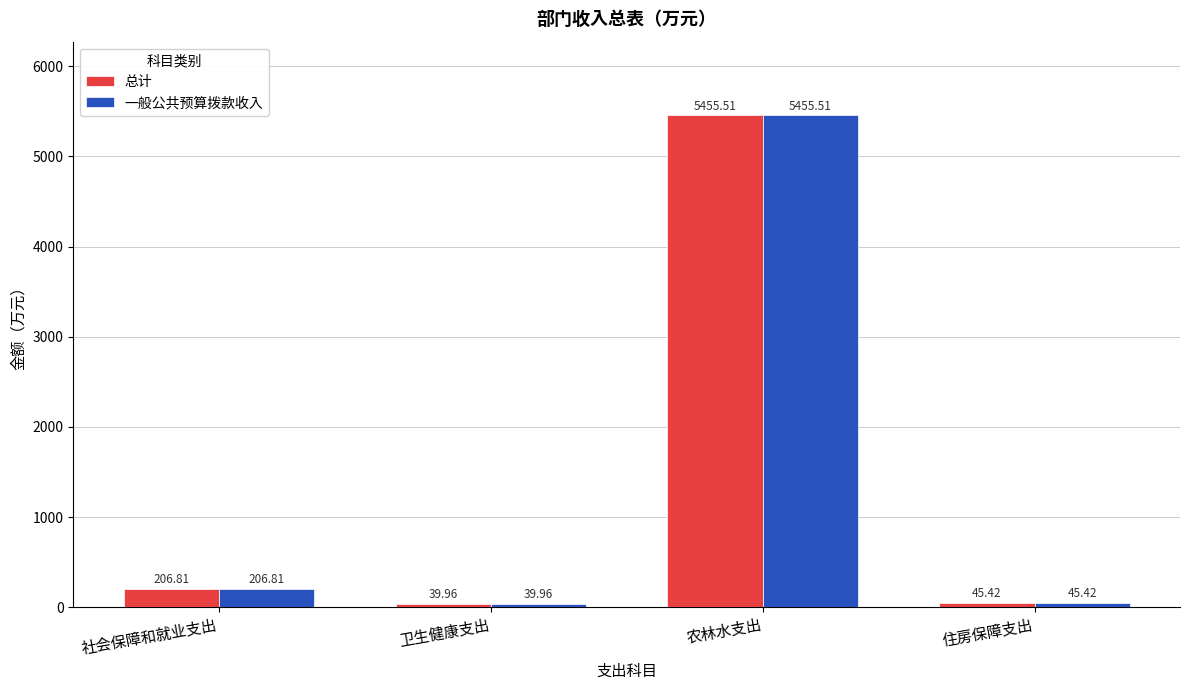

What value does the 总计 series have at 住房保障支出?

45.4